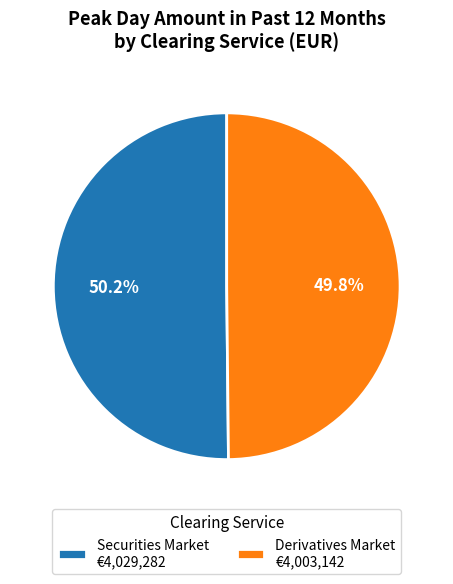

Is there a majority slice in this chart?

Yes